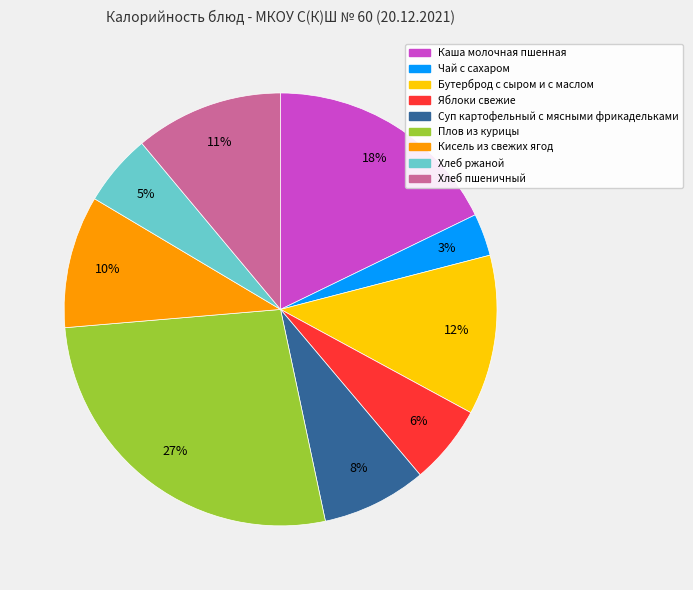

To the nearest percent, what is the average slice percentage?

11%